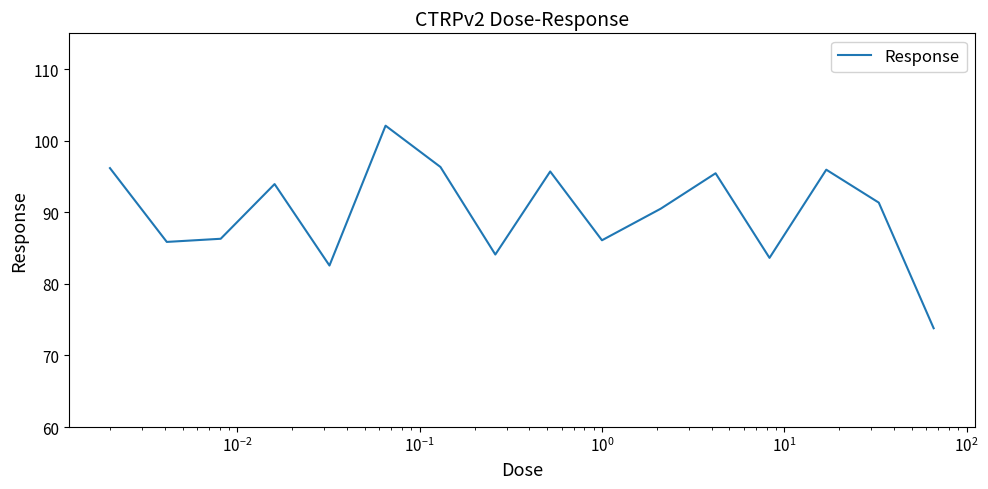

What is the sum of all values?

1439.8